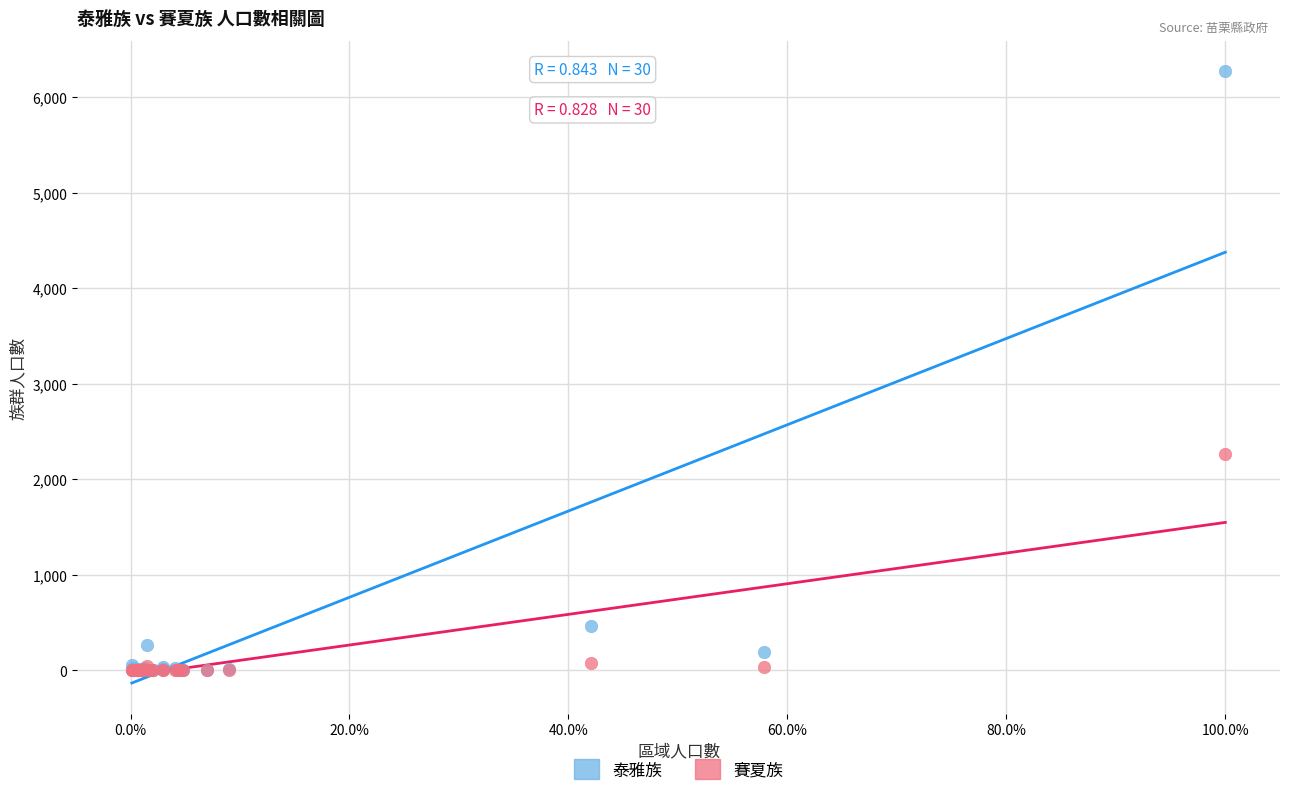

Across all series, what Y value is closest to 3134?

2268